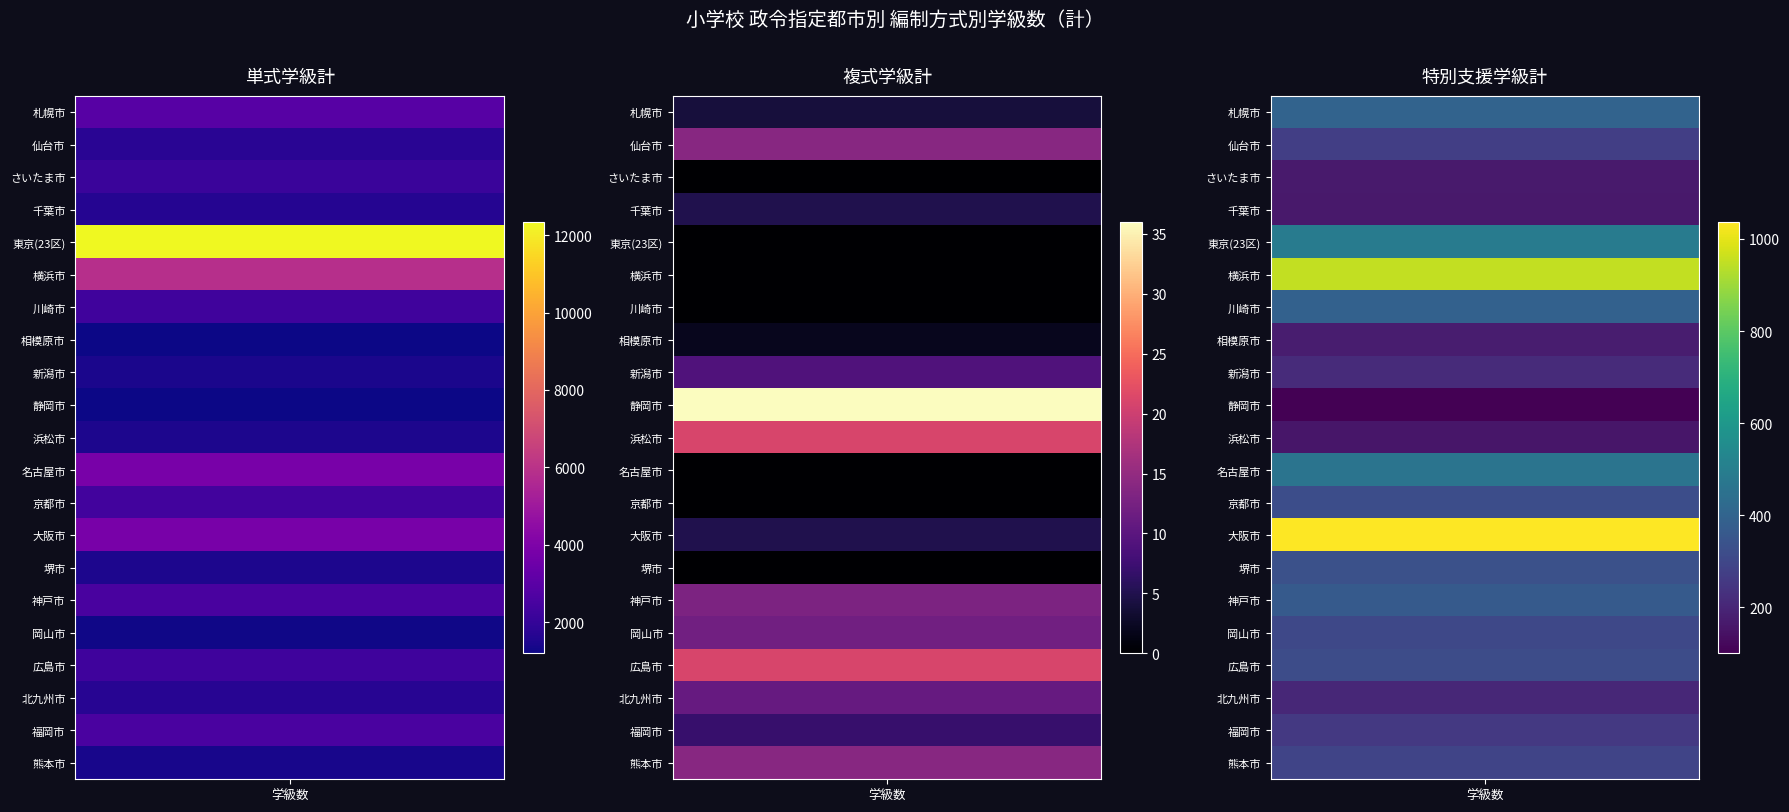

Between 仙台市 and 札幌市, which is larger?

札幌市